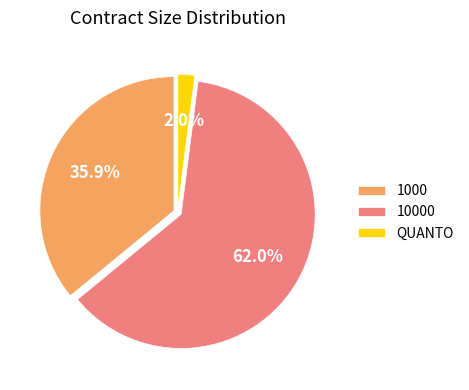

How many slices are in this pie chart?

3